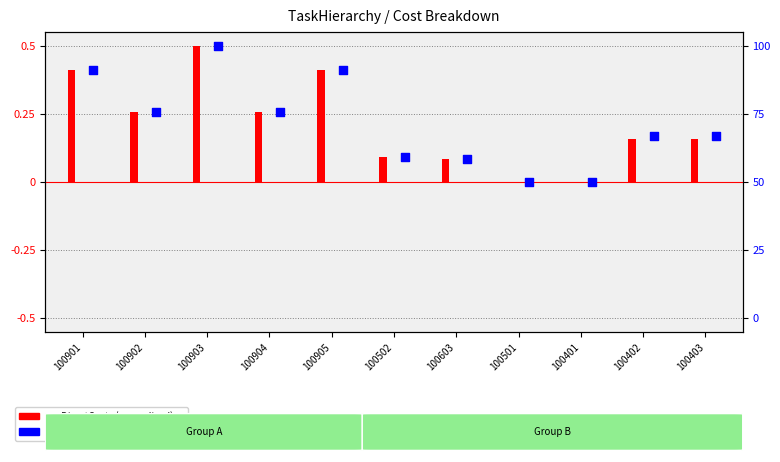

At how many categories does at least one series exceed 0?

11